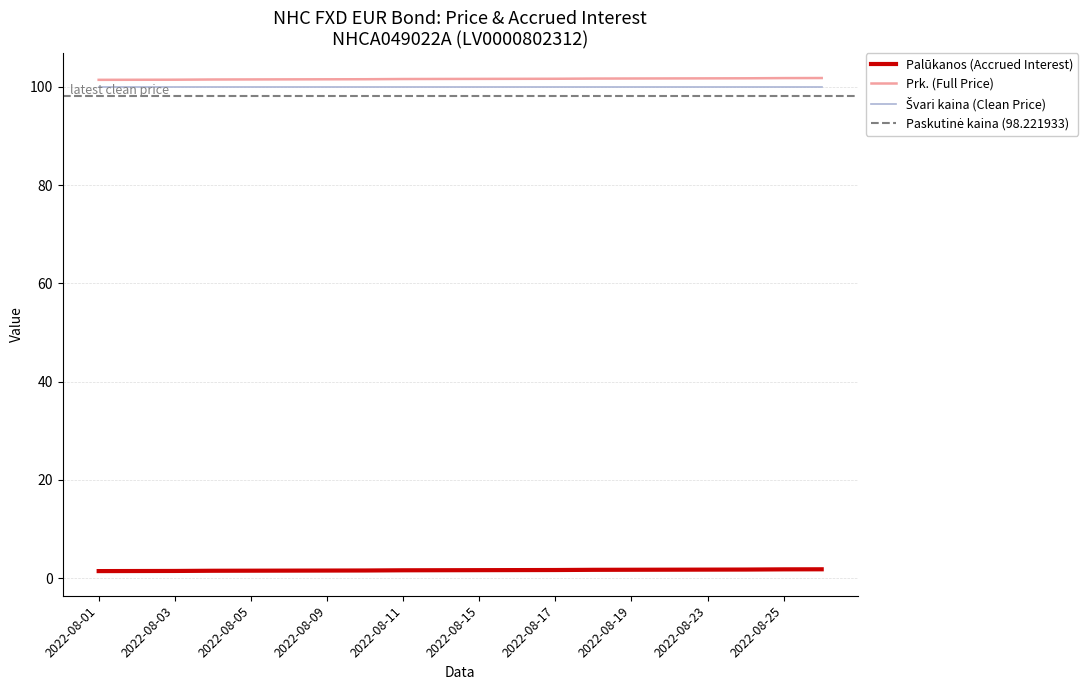

What is the value of the Palūkanos point at the 9th from the left?

1.6